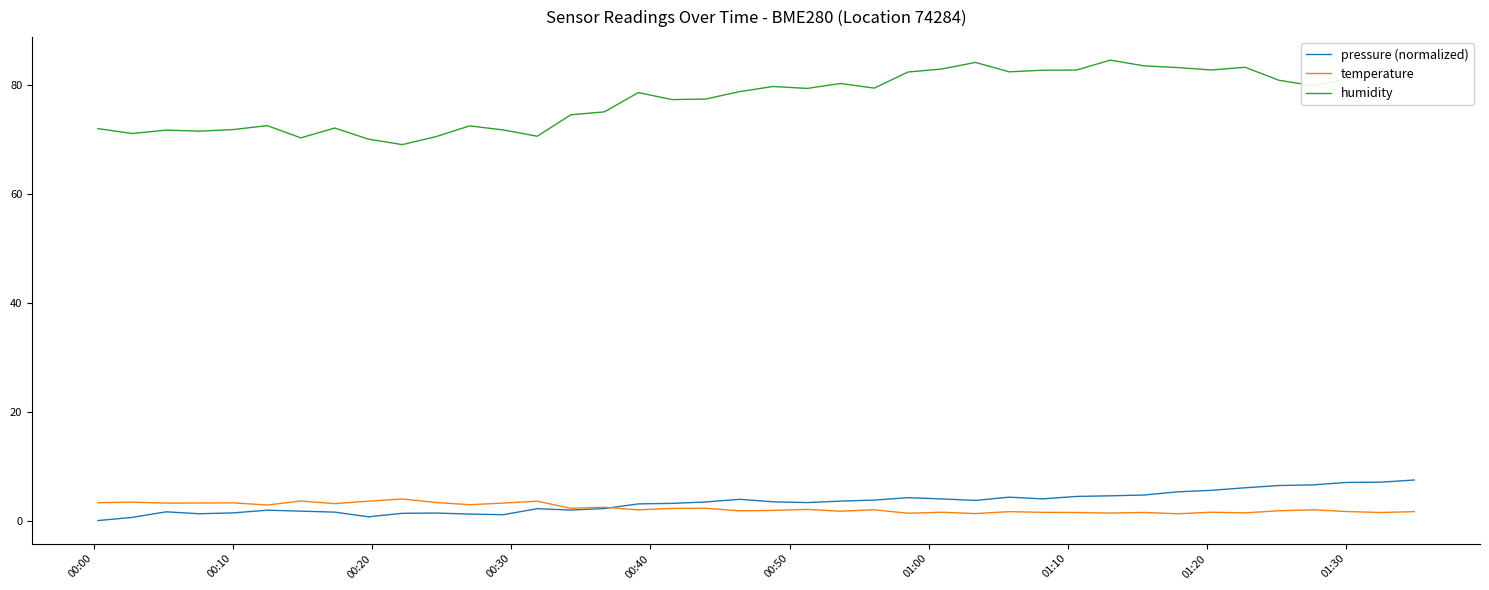

Which series has the largest range (max minus min)?

humidity